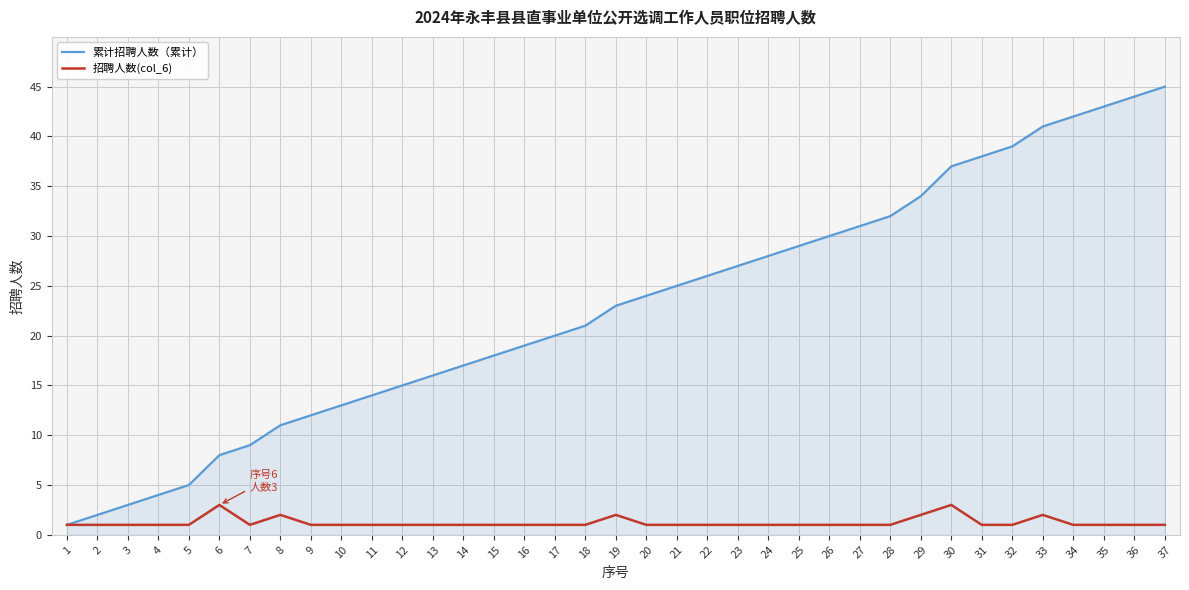

What is the sum of all 招聘人数(col_6) values?

45